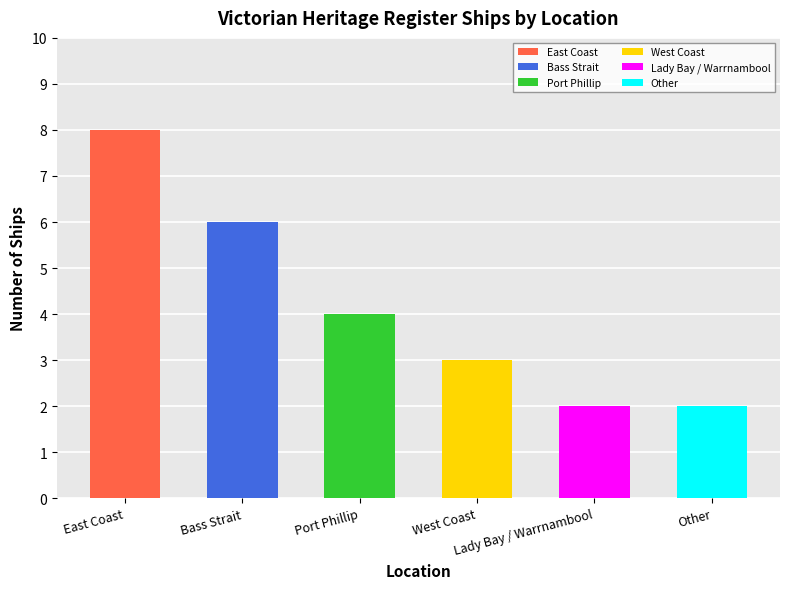

Reading left to right, what are all the values shown in this chart?

East Coast=8	Bass Strait=6	Port Phillip=4	West Coast=3	Lady Bay / Warrnambool=2	Other=2